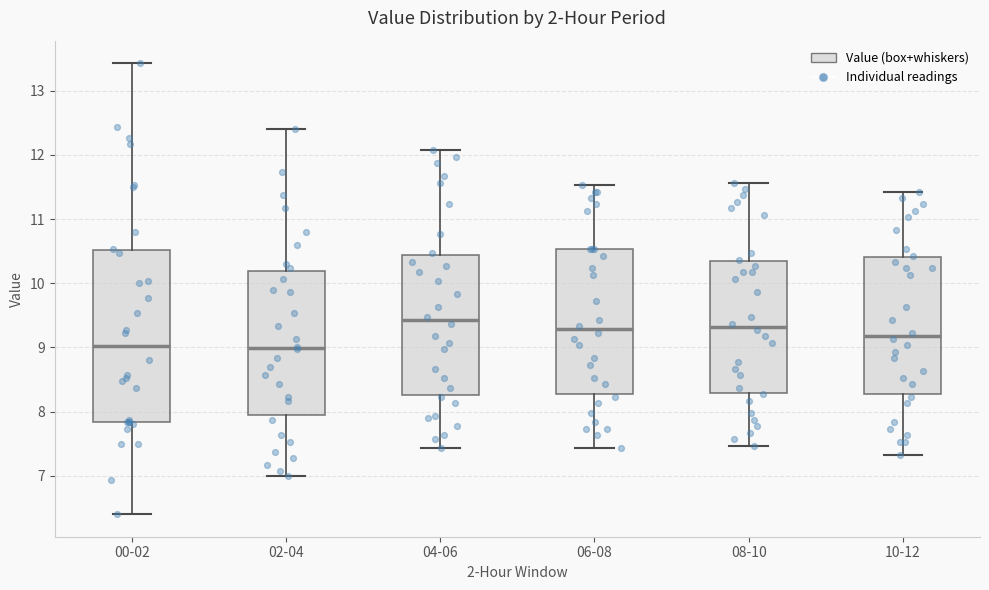

Reading left to right, transcribe this box plot: for each box, give where its median line is, the range the box spans, and where its two whiskers end, as read against the y-axis. The values are not printed on the chart, so give them approximately, as read against the axis.

00-02: median 9.0, box 7.8 to 10.5, whiskers 6.4 to 13.4
02-04: median 9.0, box 7.9 to 10.2, whiskers 7.0 to 12.4
04-06: median 9.4, box 8.3 to 10.4, whiskers 7.4 to 12.1
06-08: median 9.3, box 8.3 to 10.5, whiskers 7.4 to 11.5
08-10: median 9.3, box 8.3 to 10.3, whiskers 7.5 to 11.6
10-12: median 9.2, box 8.3 to 10.4, whiskers 7.3 to 11.4